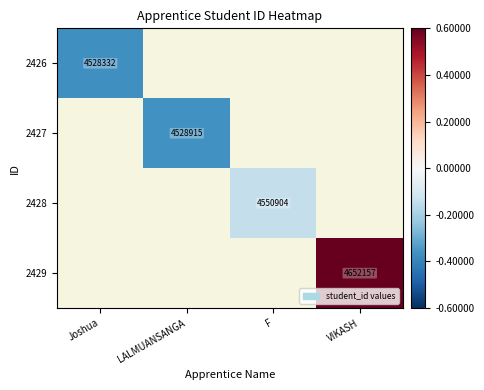

What is the maximum value shown in the chart?

87080.0